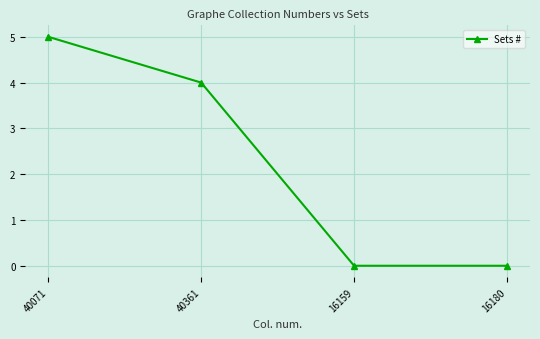

What is the sum of all values?

9